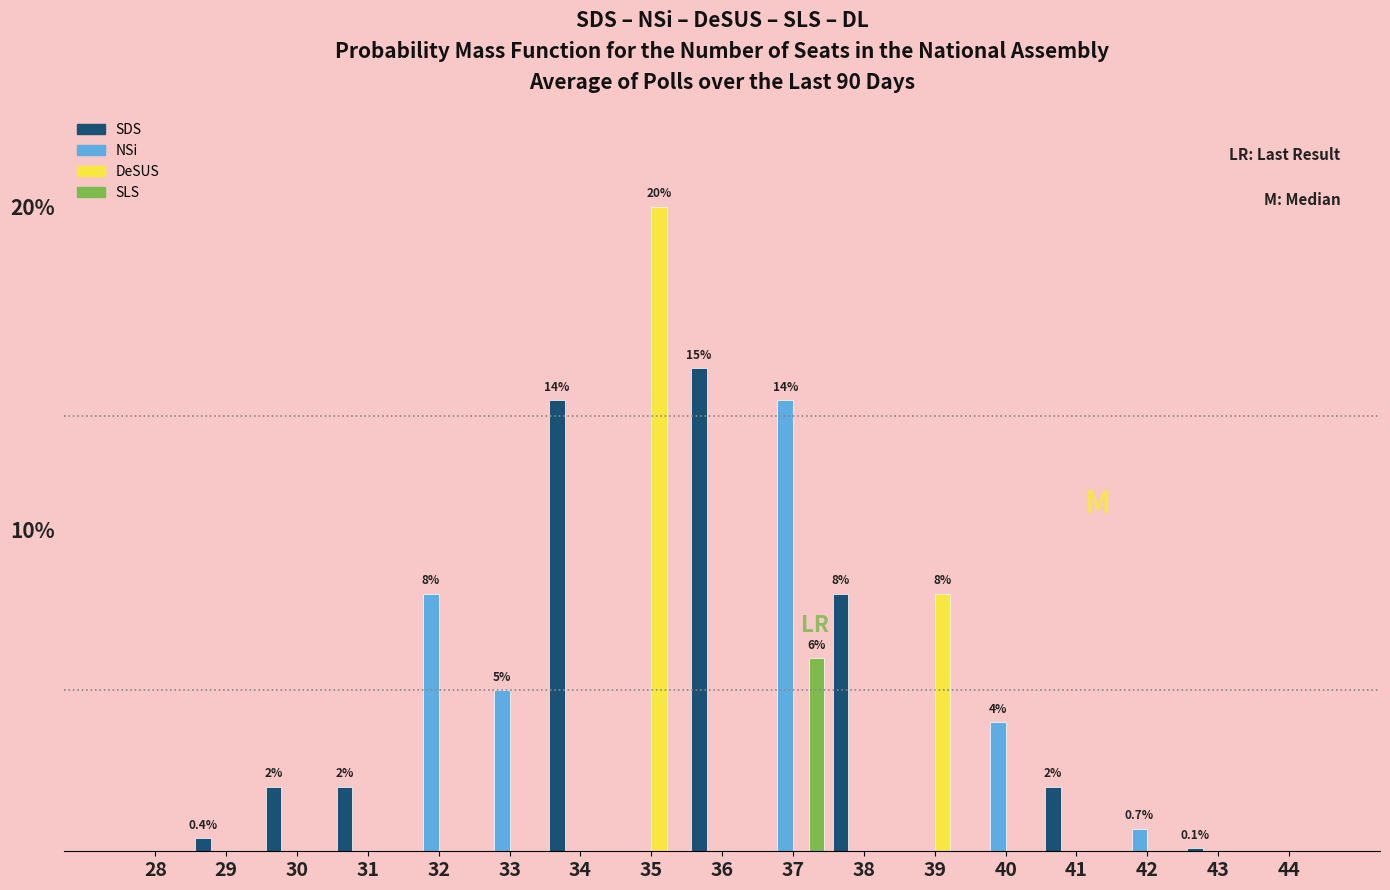

Which series changed the most between 28 and 35?

DeSUS